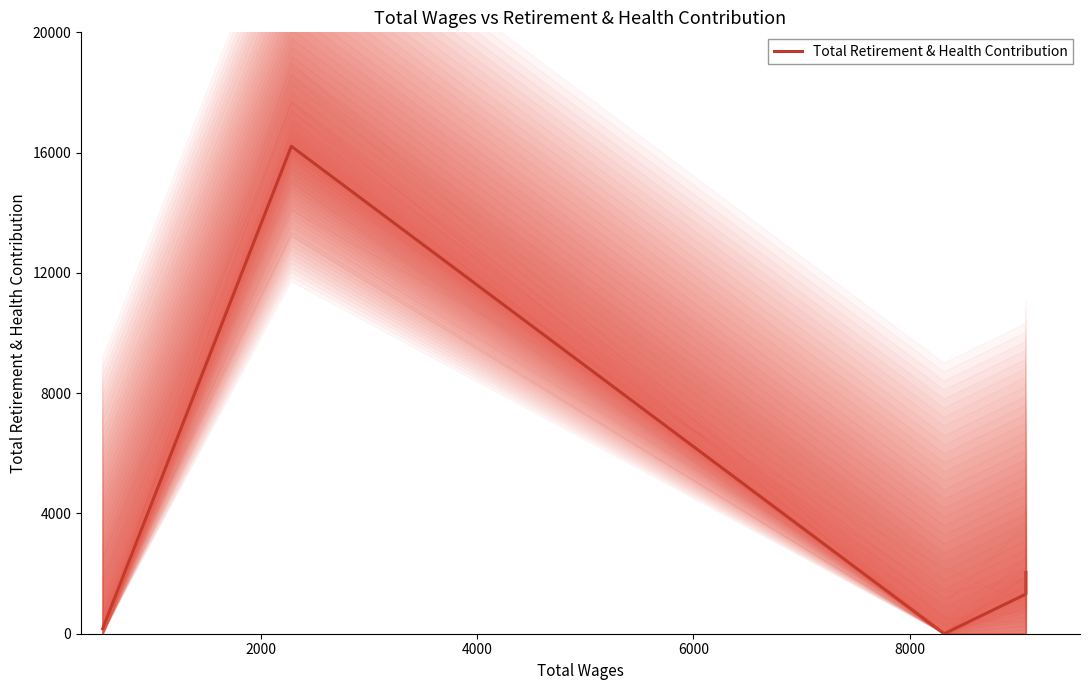

Is this an area chart (filled region under the line)?

No